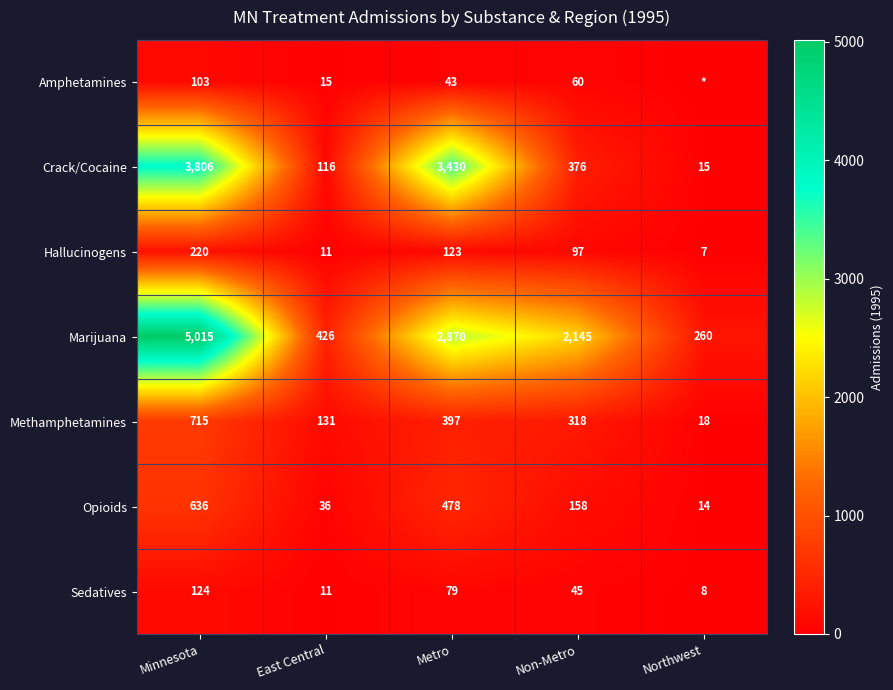

What is the total value across all series at Northwest?

322